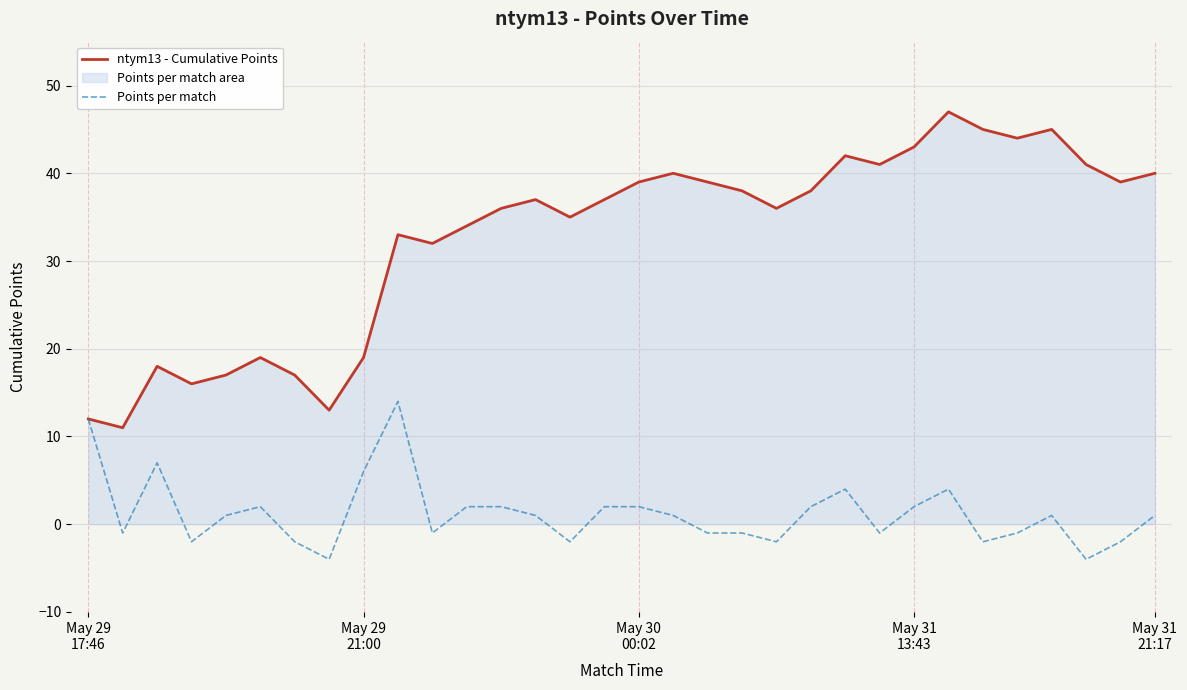

List the series in order of their peak value, highest first.

ntym13 - Cumulative Points, Points per match